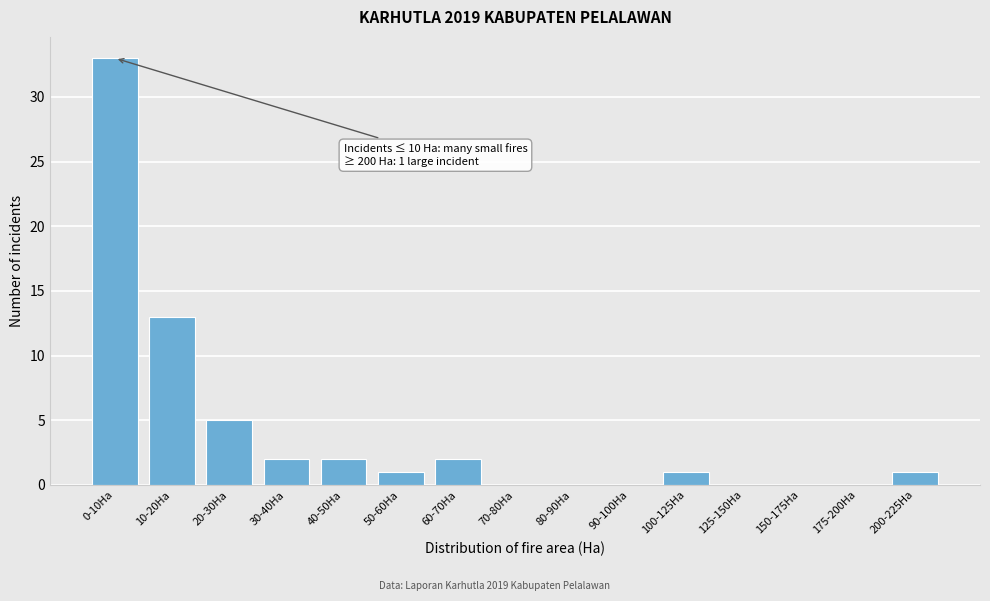

Reading left to right, list all the values displayed in this chart.

0-10Ha=33	10-20Ha=13	20-30Ha=5	30-40Ha=2	40-50Ha=2	50-60Ha=1	60-70Ha=2	70-80Ha=0	80-90Ha=0	90-100Ha=0	100-125Ha=1	125-150Ha=0	150-175Ha=0	175-200Ha=0	200-225Ha=1